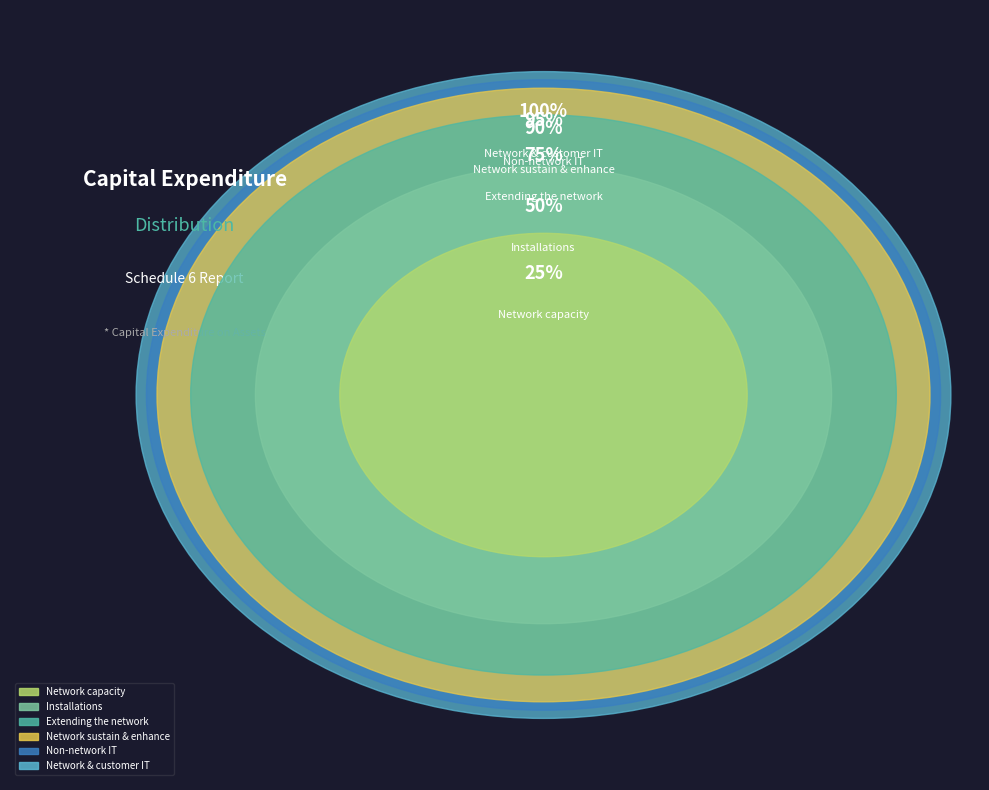

What is the largest slice in the pie chart?

Extending the network